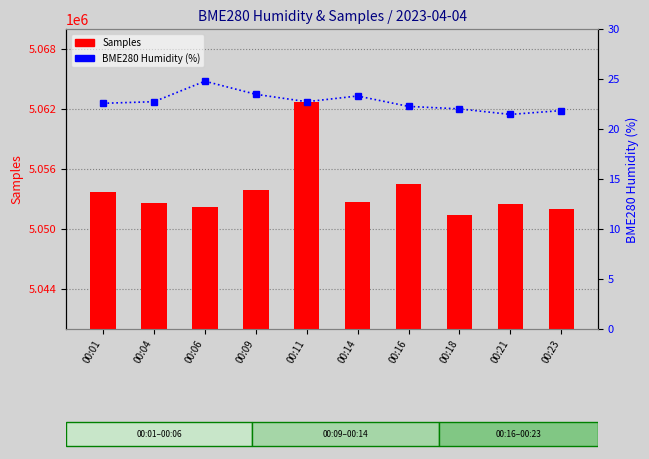

List the series in order of their peak value, lowest first.

BME280 Humidity, Samples